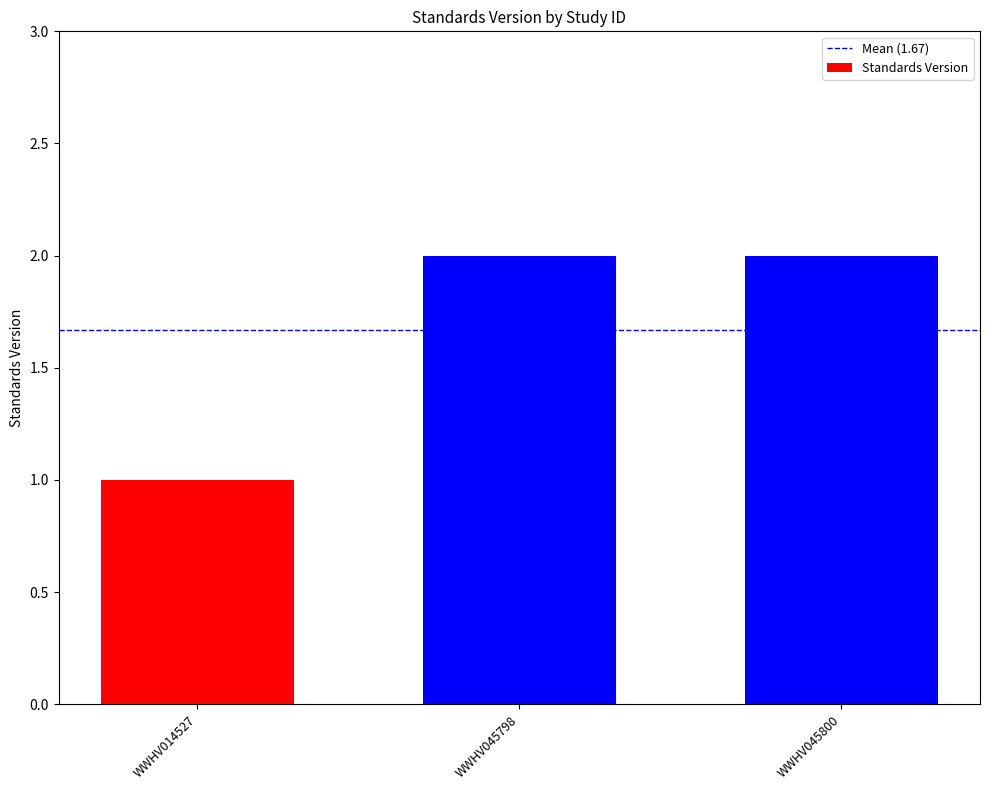

Which category has the lowest value across all series?

WWHV014527